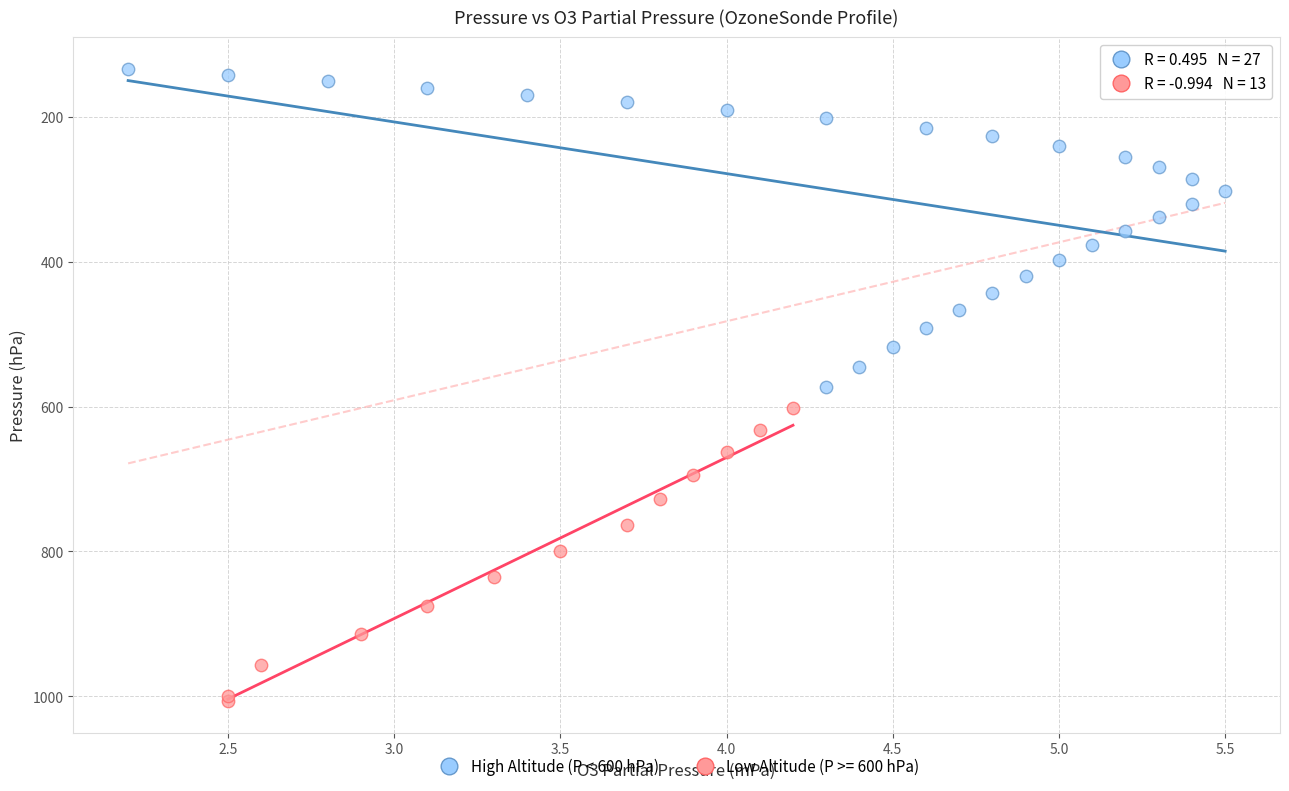

Which series reaches the maximum Y coordinate?

Low Altitude (P >= 600 hPa)